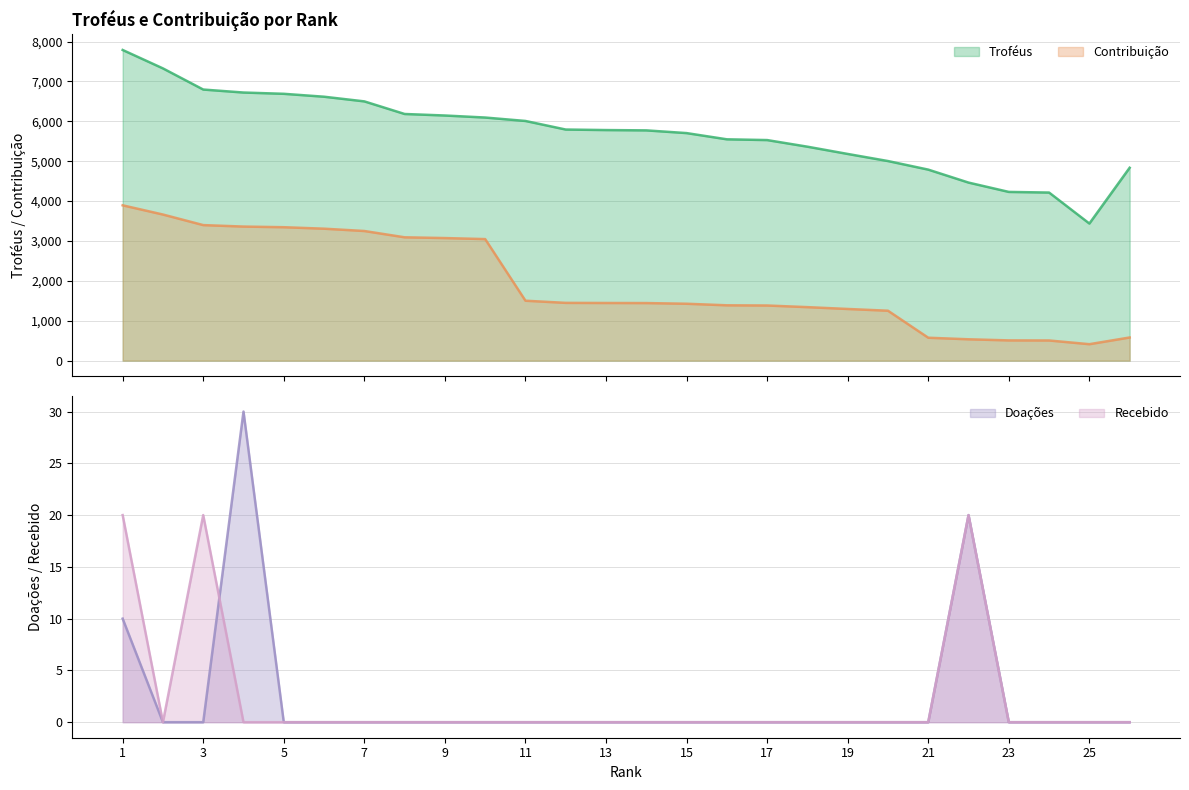

At 22, list the series in order from smallest to largest.

Doações, Recebido, Contribuição, Troféus